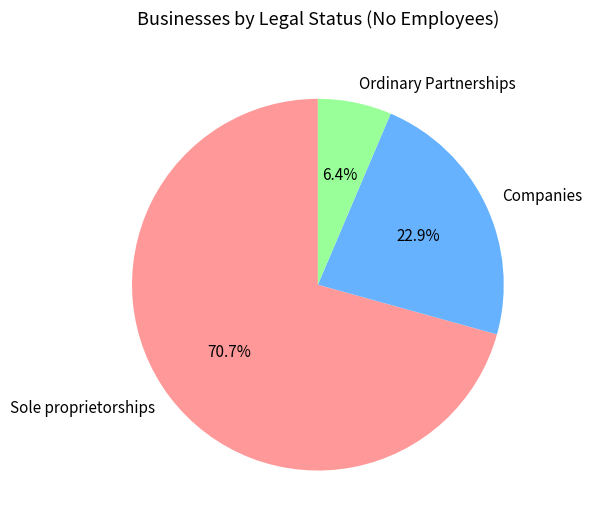

Which has a higher value, Ordinary Partnerships or Sole proprietorships?

Sole proprietorships